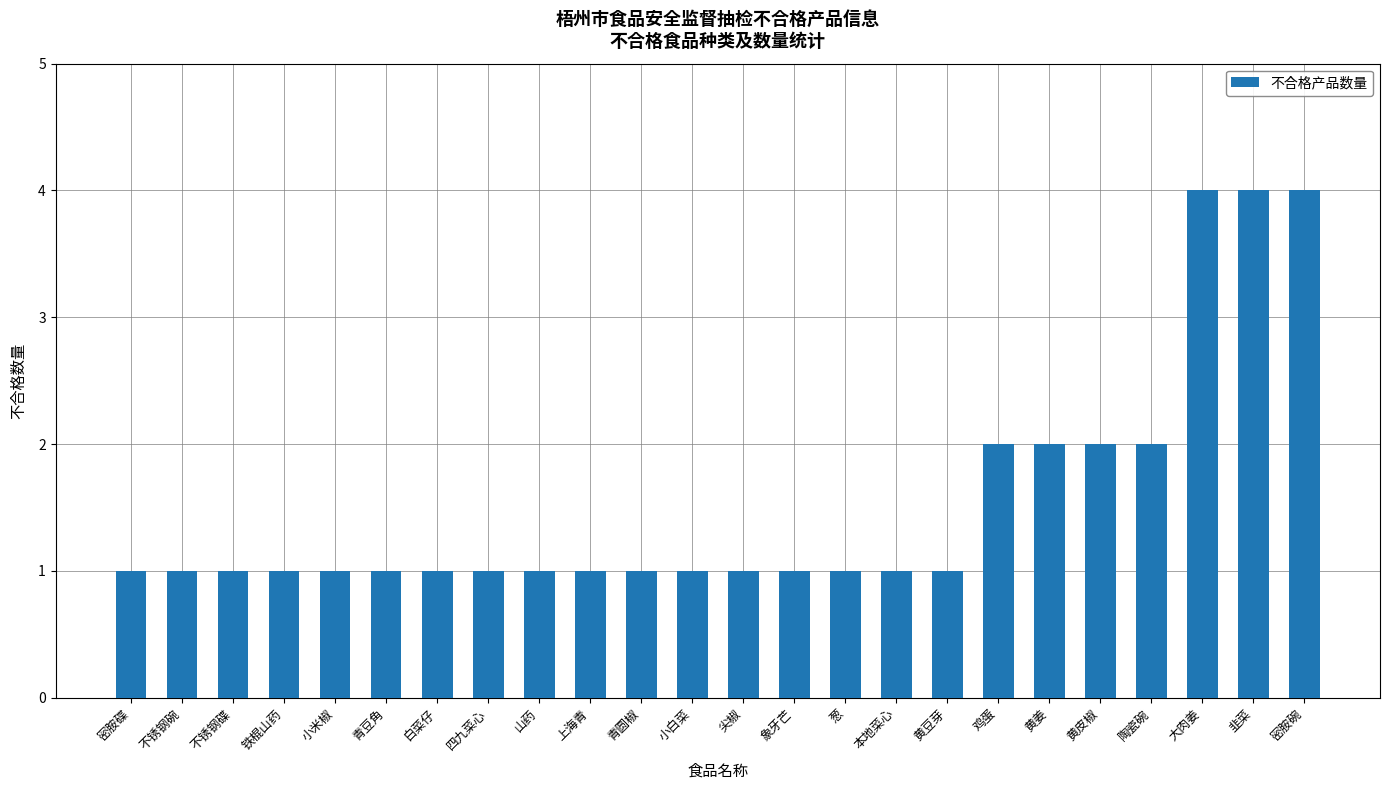

The value at 青豆角 is 0. True or false?

False